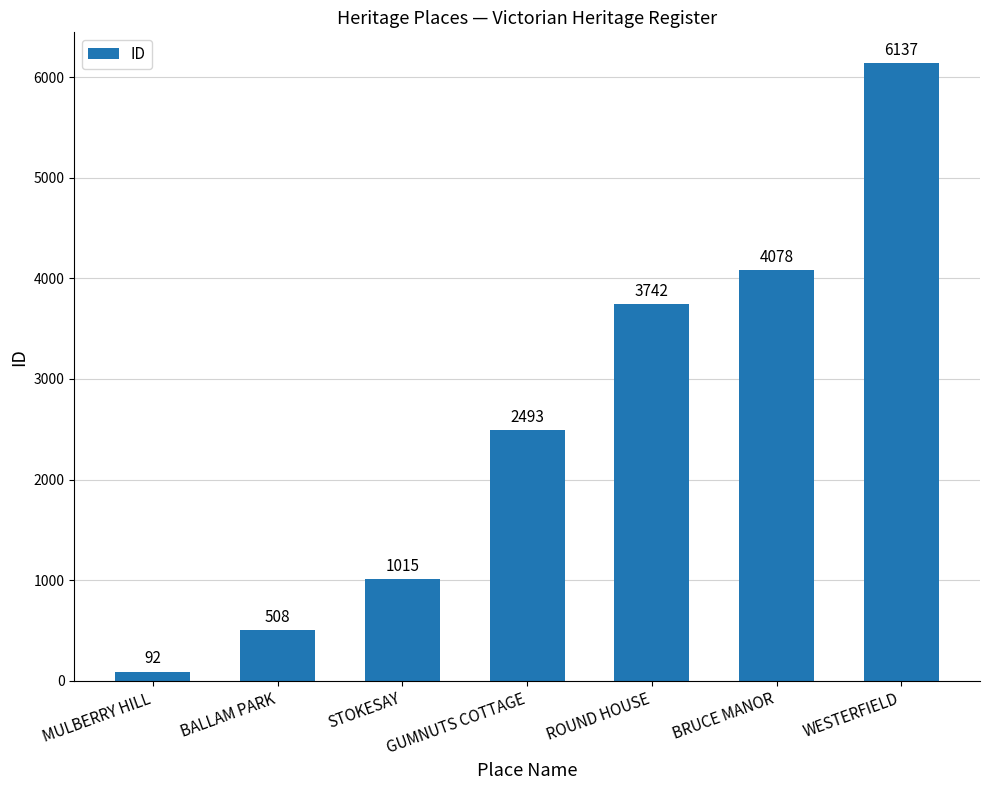

The value at WESTERFIELD is 6137. True or false?

True